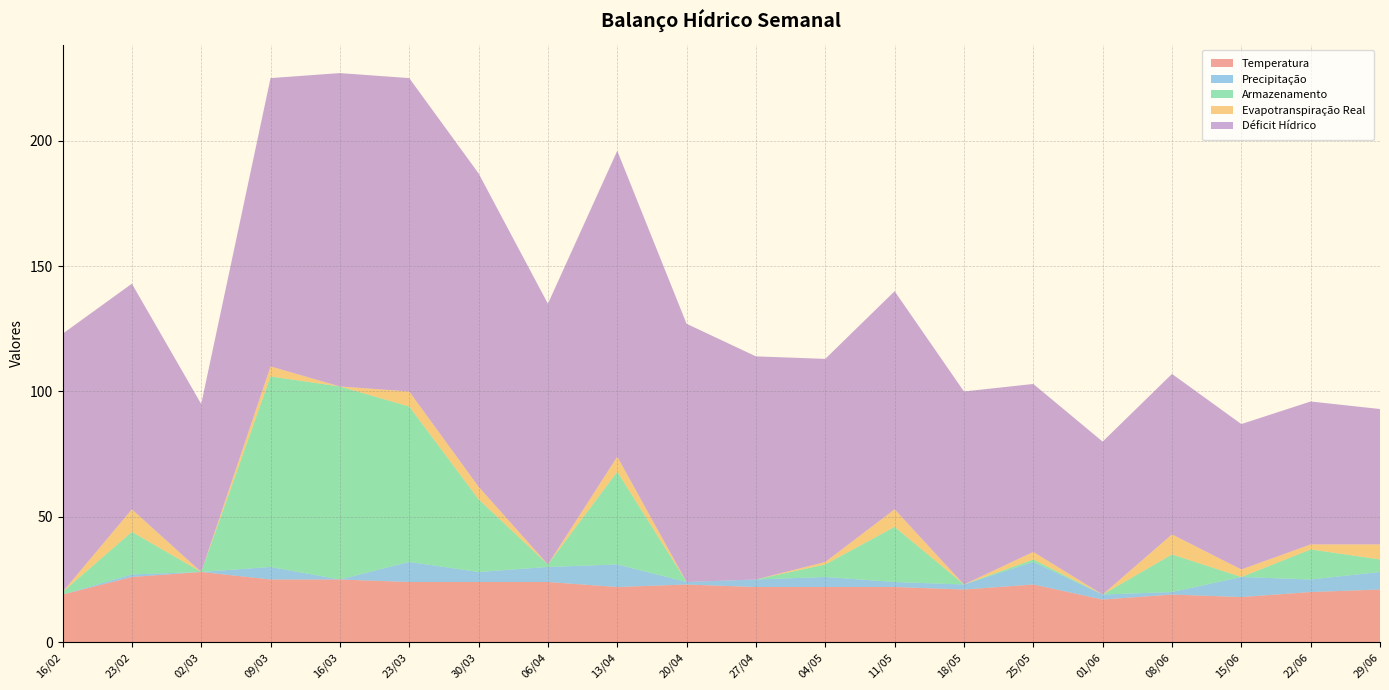

Reading left to right, extract all data points from this chart.

Temperatura: 16/02=19	23/02=26	02/03=28	09/03=25	16/03=25	23/03=24	30/03=24	06/04=24	13/04=22	20/04=23	27/04=22	04/05=22	11/05=22	18/05=21	25/05=23	01/06=17	08/06=19	15/06=18	22/06=20	29/06=21
Precipitação: 16/02=0	23/02=1	02/03=0	09/03=5	16/03=0	23/03=8	30/03=4	06/04=6	13/04=9	20/04=1	27/04=3	04/05=4	11/05=2	18/05=2	25/05=9	01/06=2	08/06=1	15/06=8	22/06=5	29/06=7
Armazenamento: 16/02=1	23/02=17	02/03=0	09/03=76	16/03=77	23/03=62	30/03=29	06/04=1	13/04=37	20/04=0	27/04=0	04/05=5	11/05=22	18/05=0	25/05=1	01/06=0	08/06=15	15/06=0	22/06=12	29/06=5
Evapotranspiração Real: 16/02=0	23/02=9	02/03=0	09/03=4	16/03=0	23/03=6	30/03=5	06/04=0	13/04=6	20/04=0	27/04=0	04/05=1	11/05=7	18/05=0	25/05=3	01/06=0	08/06=8	15/06=3	22/06=2	29/06=6
Déficit Hídrico: 16/02=103	23/02=90	02/03=67	09/03=115	16/03=125	23/03=125	30/03=125	06/04=104	13/04=122	20/04=103	27/04=89	04/05=81	11/05=87	18/05=77	25/05=67	01/06=61	08/06=64	15/06=58	22/06=57	29/06=54